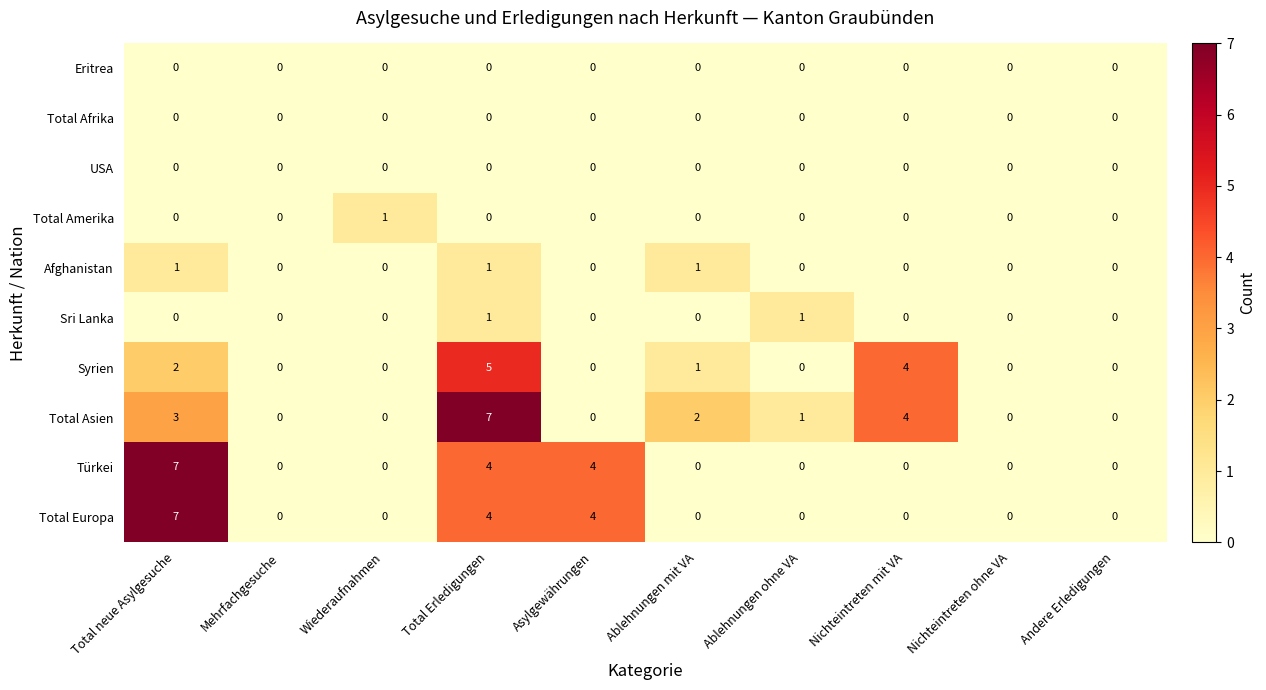

What is the difference between the highest and lowest values at Ablehnungen mit VA?

2